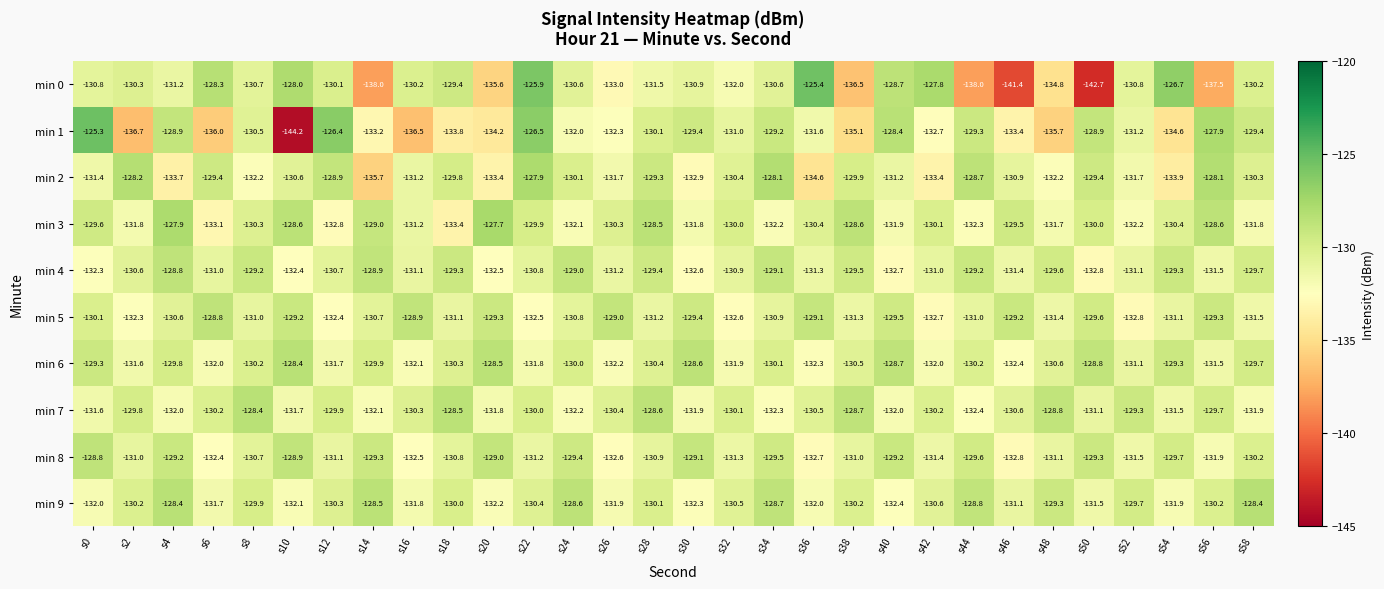

Read the min 1 value at s22.

-126.5